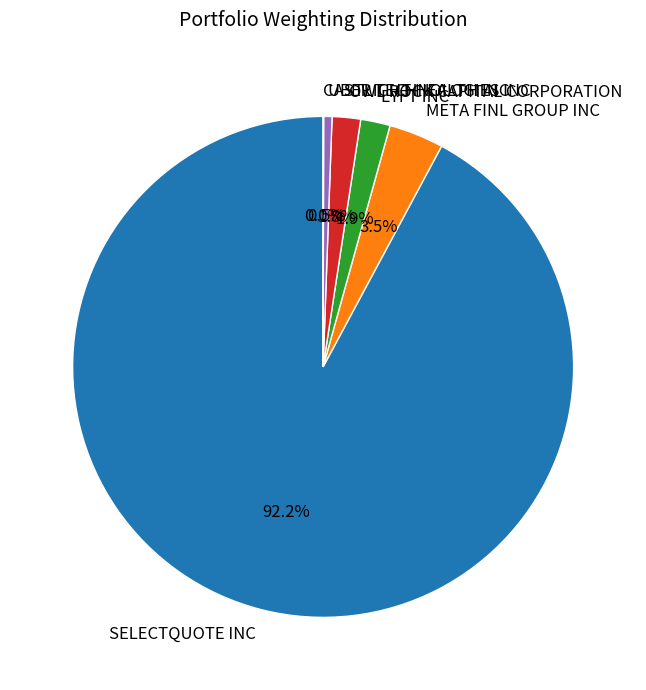

Which slice represents more than half of the pie?

SELECTQUOTE INC